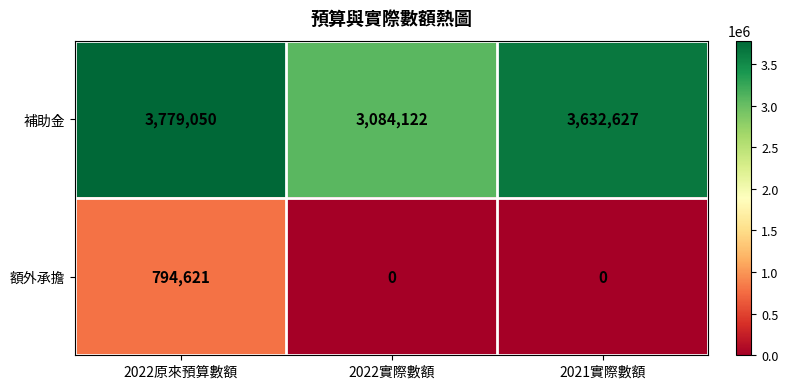

What is the spread (max minus min) of values at 2021實際數額?

3632627